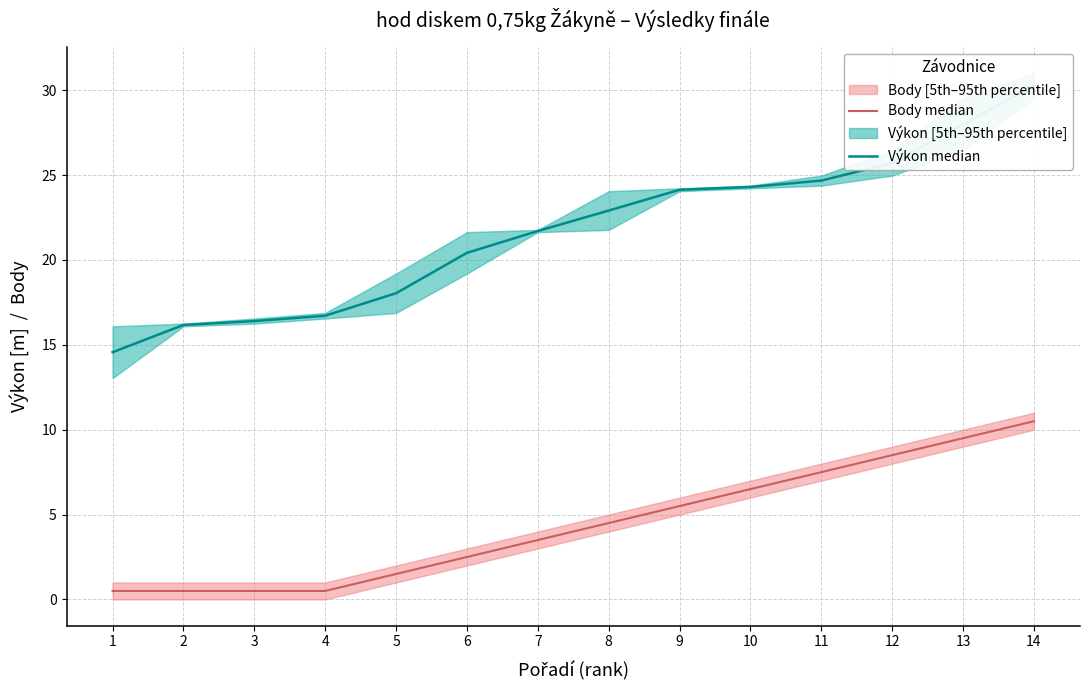

The value of Body median at 6 is 4.0. True or false?

False